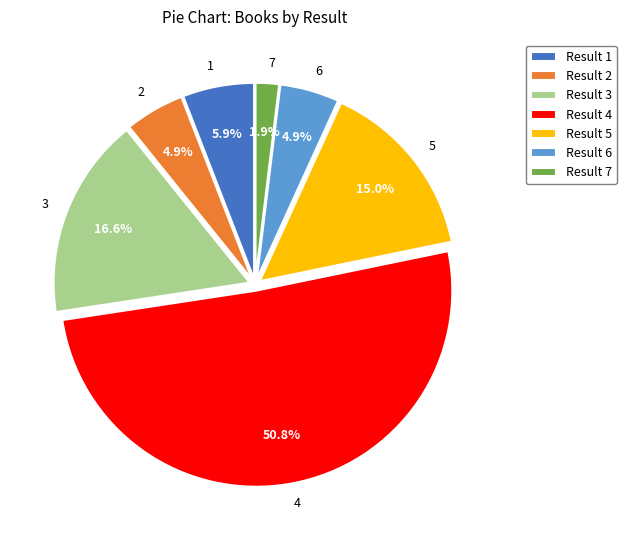

Does 6 account for over 50% of the chart?

No